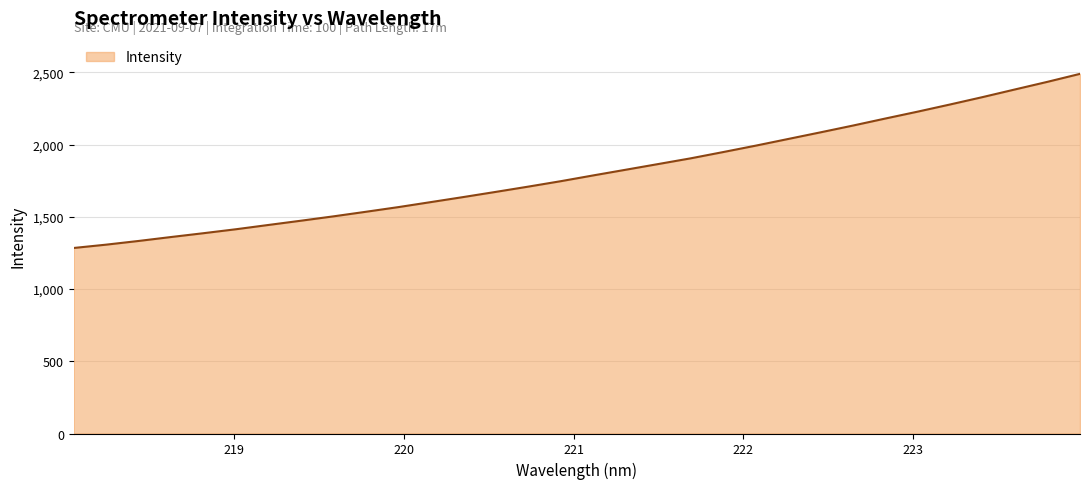

What is the maximum value shown in the chart?

2489.6